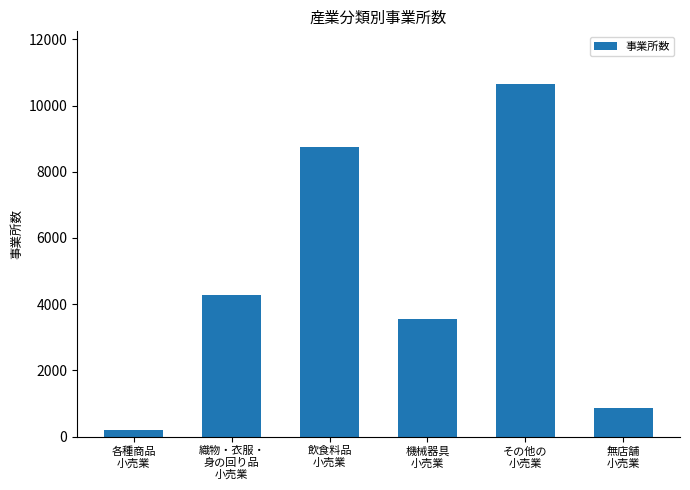

What is the difference between the maximum and minimum values?

10442